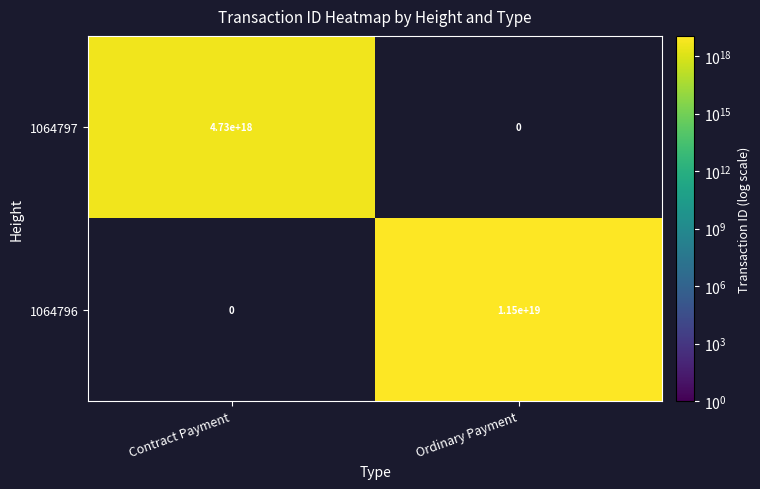

How many values in the 1064797 series are below 4730000000000000000?

1